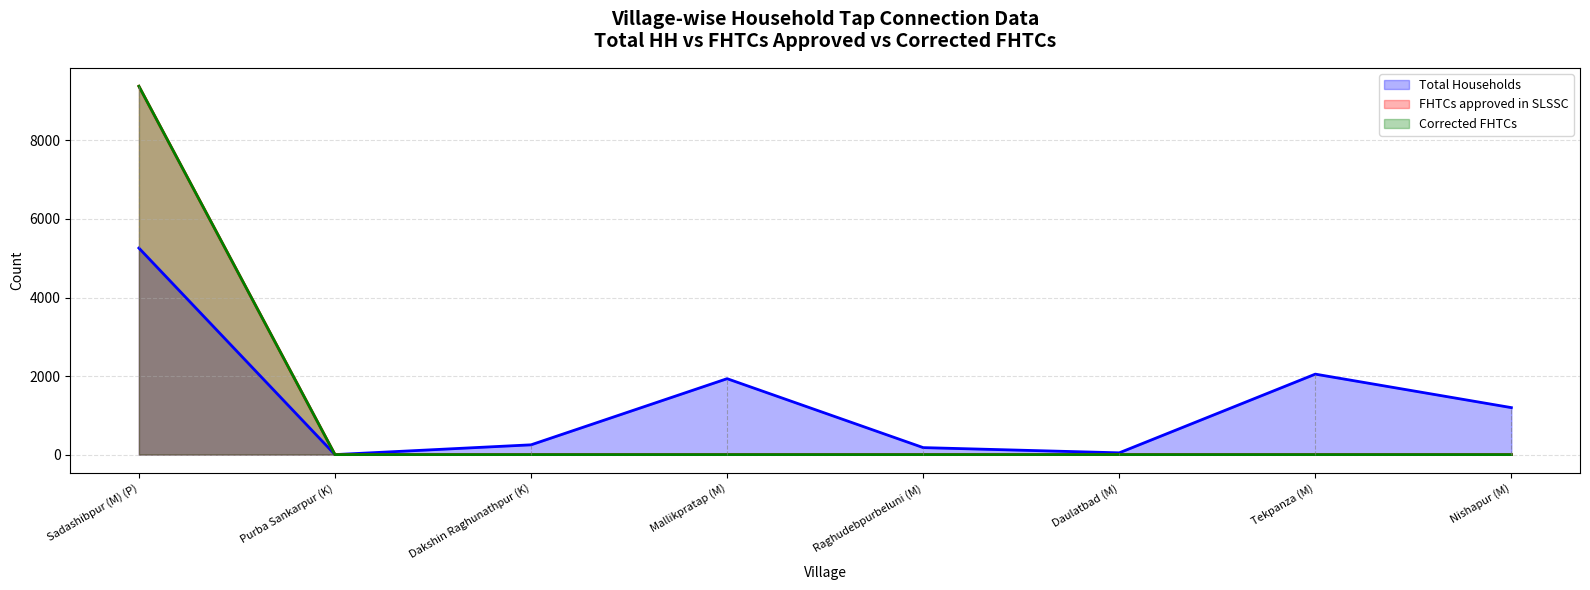

Between Dakshin Raghunathpur (K) and Sadashibpur (M) (P), which is larger?

Sadashibpur (M) (P)